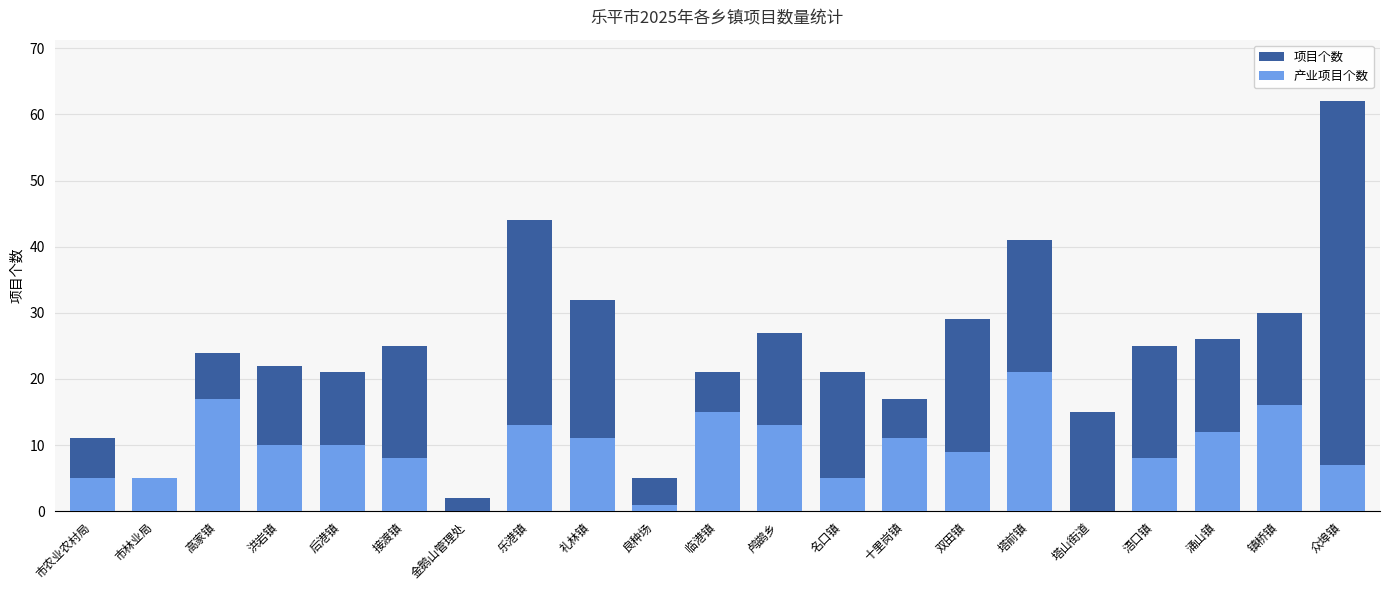

What is the approximate value of 项目个数 at 十里岗镇, to the nearest 10?

20